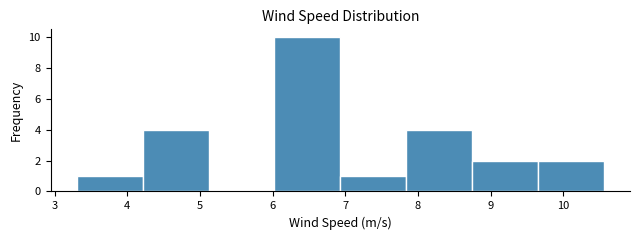

Reading left to right, list every bar in this chart as the range it spans on the x-axis followed by its height. Neither the bar edges nor the heights are printed on the chart, so give them approximately, as read against the axes.

3.3 to 4.2: 1
4.2 to 5.1: 4
5.1 to 6.0: 0
6.0 to 6.9: 10
6.9 to 7.8: 1
7.8 to 8.7: 4
8.7 to 9.6: 2
9.6 to 10.6: 2